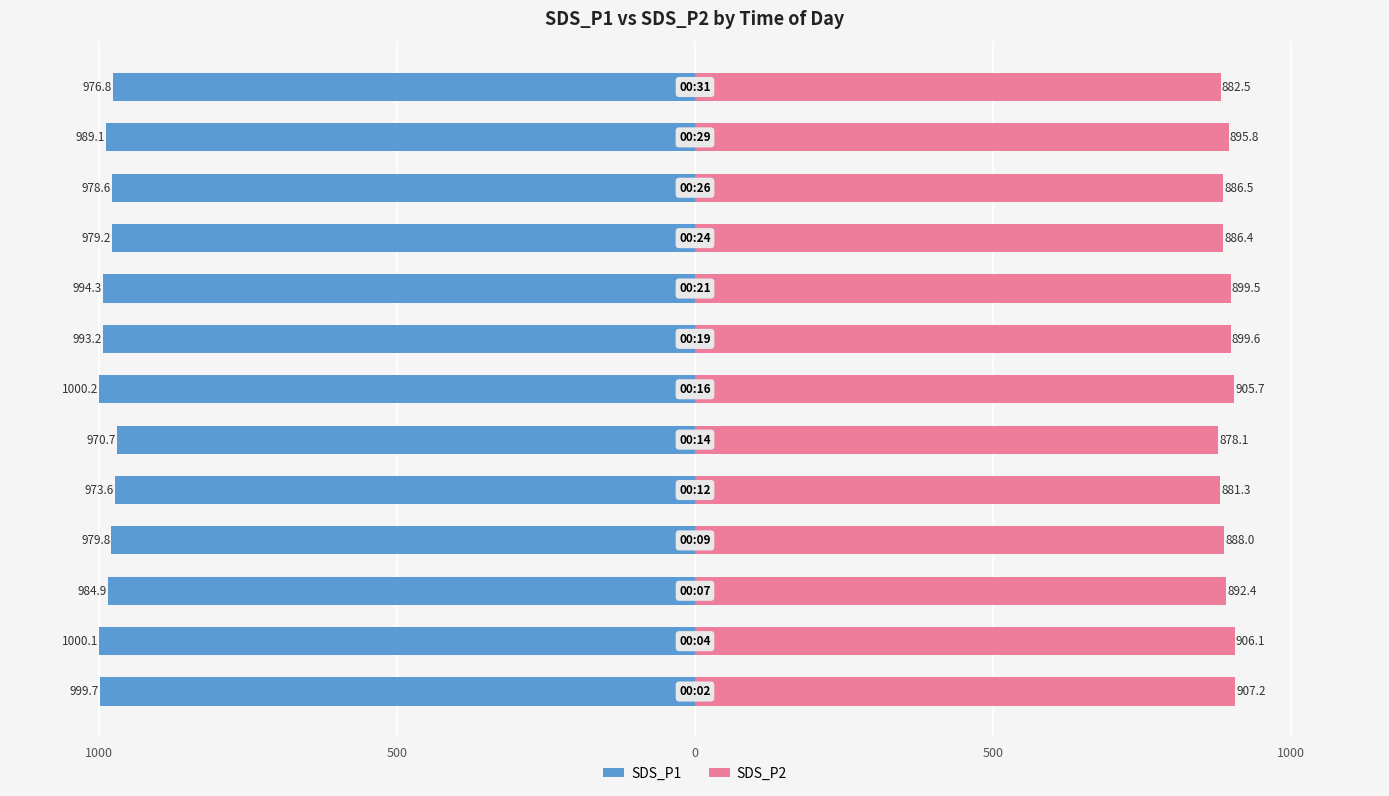

What is the value of the SDS_P1 bar at the 3rd from the left?

-984.9